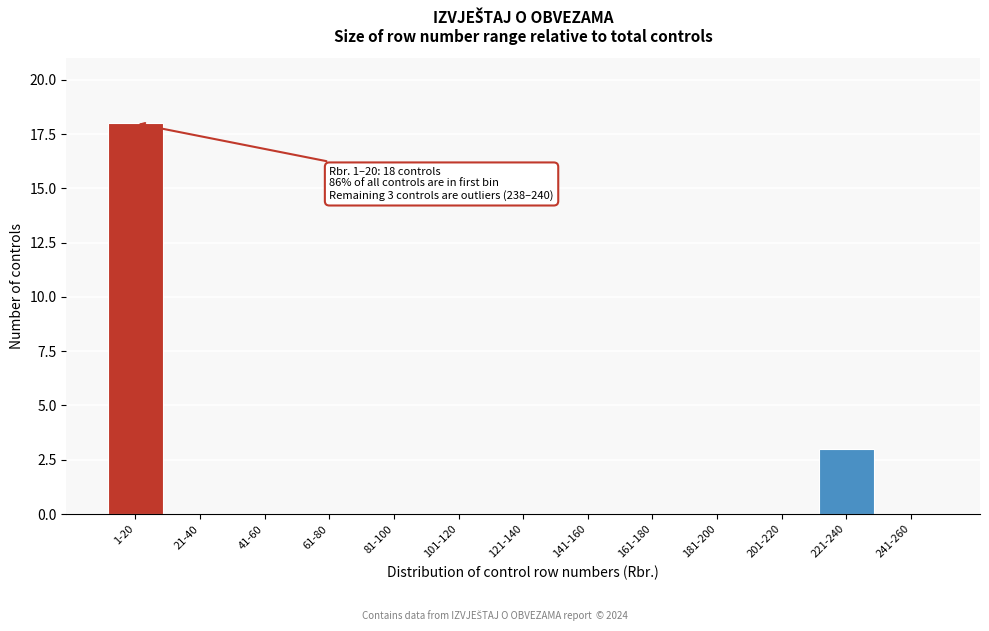

Reading right to left, what are all the values shown in this chart?

241-260=0	221-240=3	201-220=0	181-200=0	161-180=0	141-160=0	121-140=0	101-120=0	81-100=0	61-80=0	41-60=0	21-40=0	1-20=18